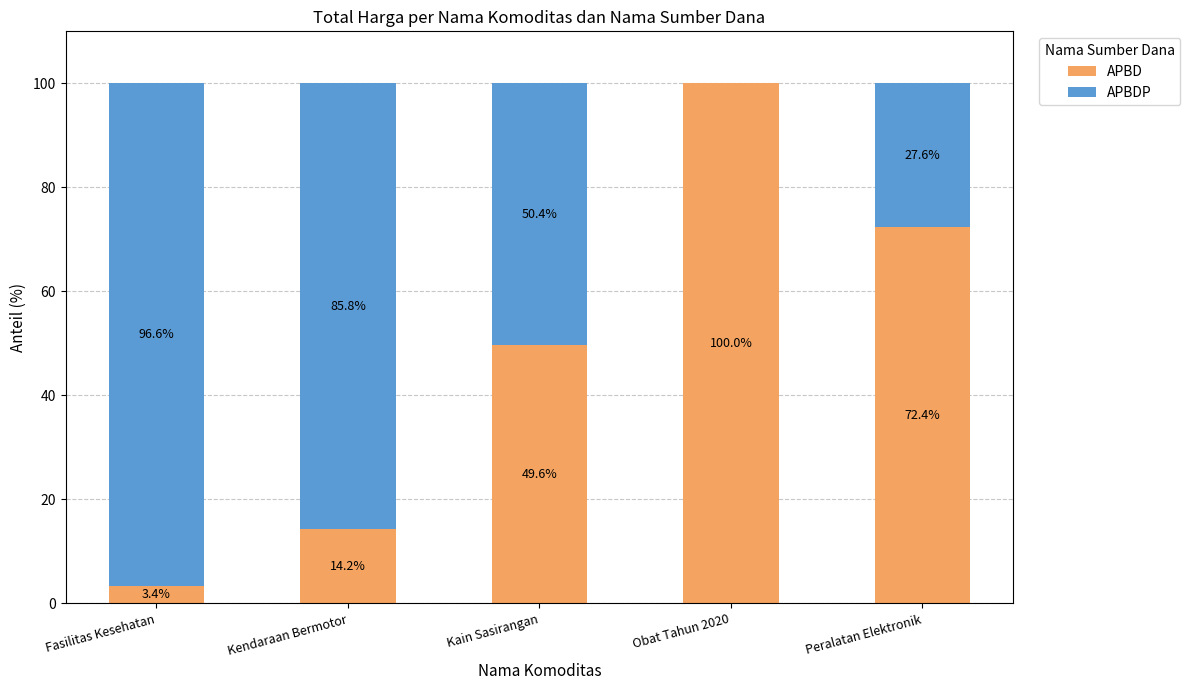

At which label does APBD reach its peak?

Obat Tahun 2020